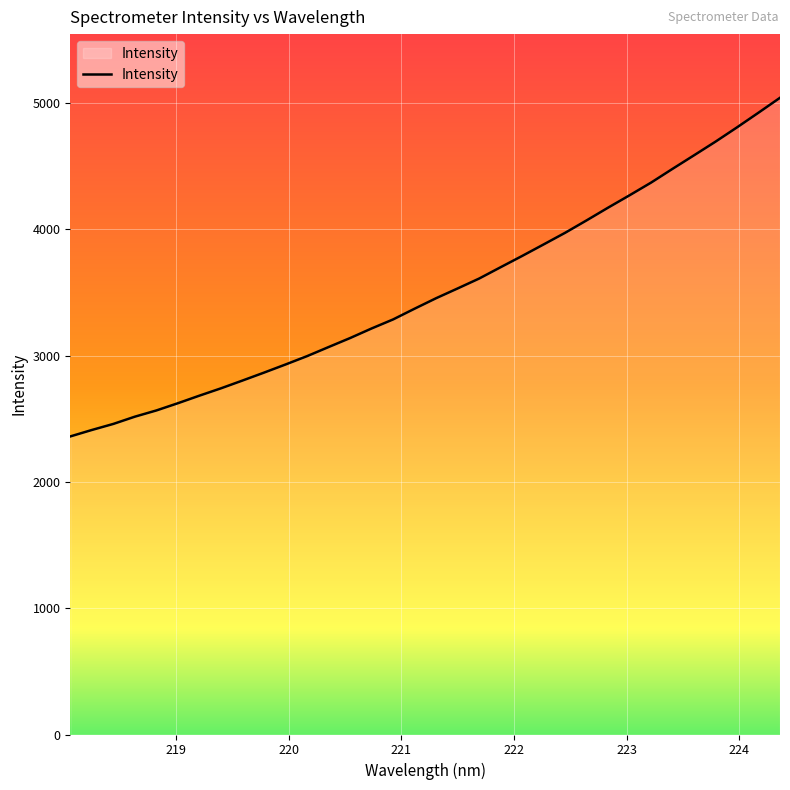

What is the difference between the maximum and minimum values?

2680.9